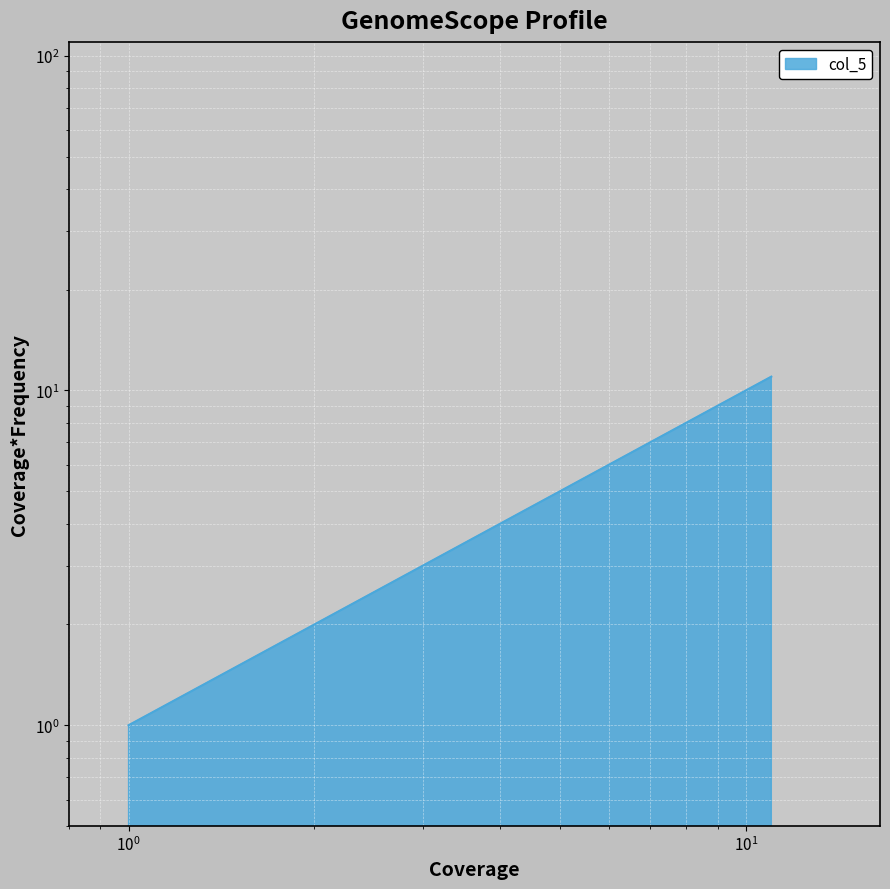

How many values exceed 6?

5